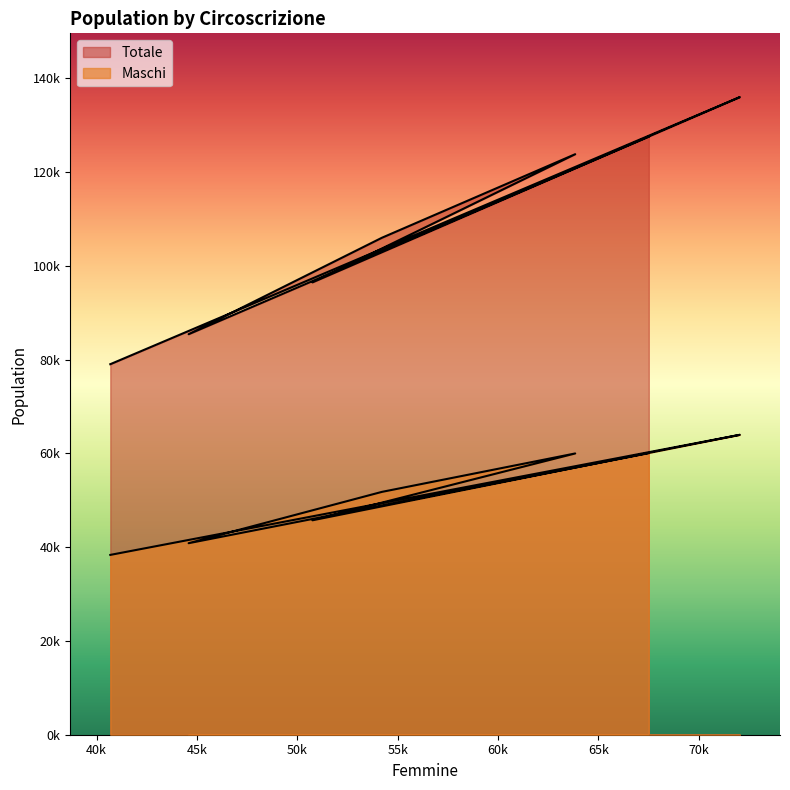

What is the difference between the maximum and second lowest values in the Maschi series?

23124